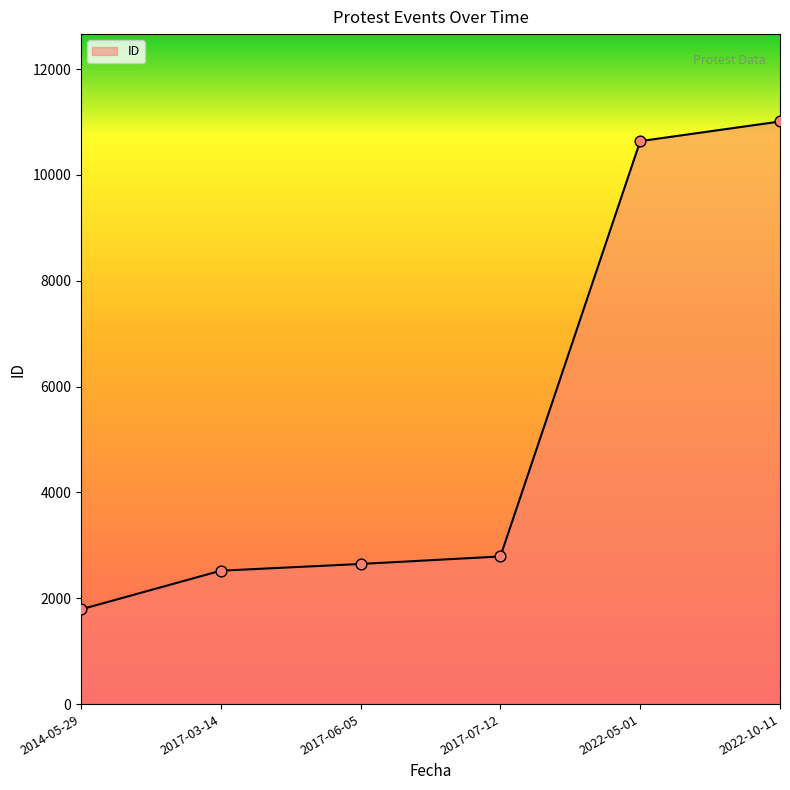

Which has a higher value, 2017-03-14 or 2017-07-12?

2017-07-12